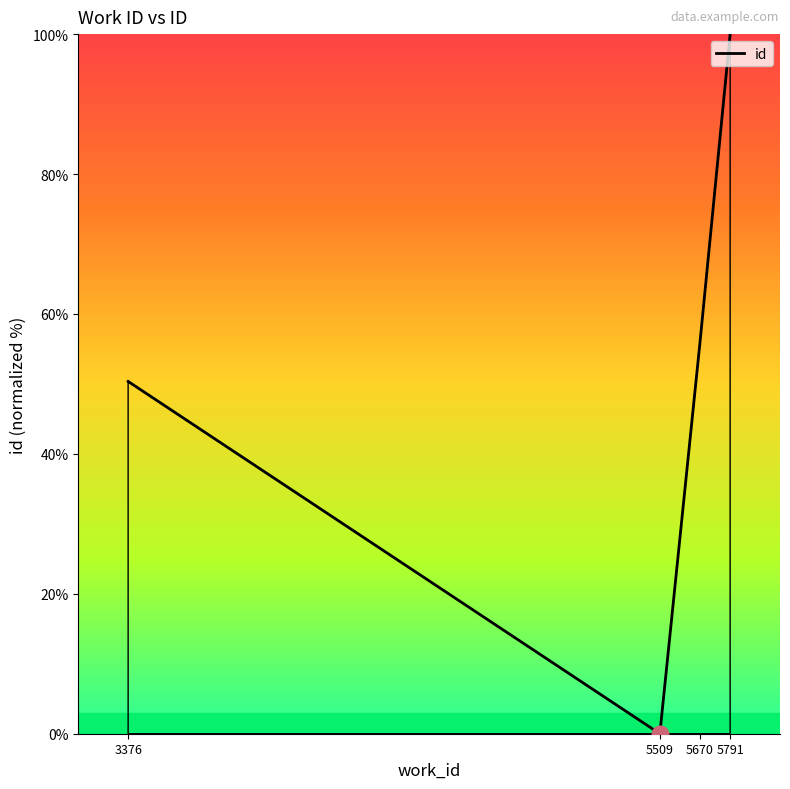

Which category has the highest value across all series?

5791